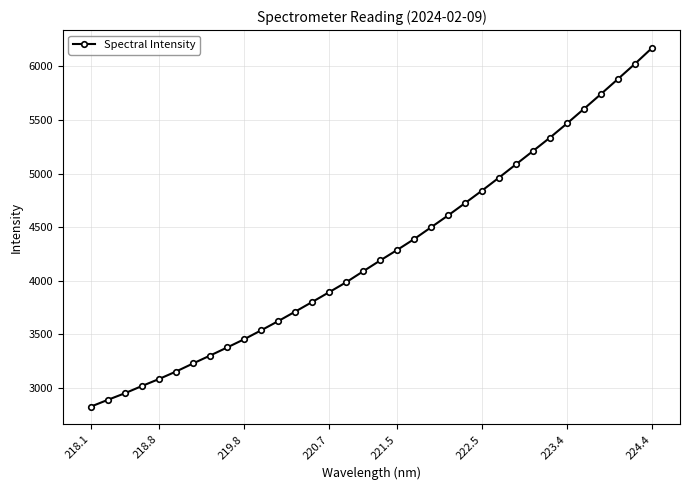

What is the value of the 8th point from the left?

3302.1